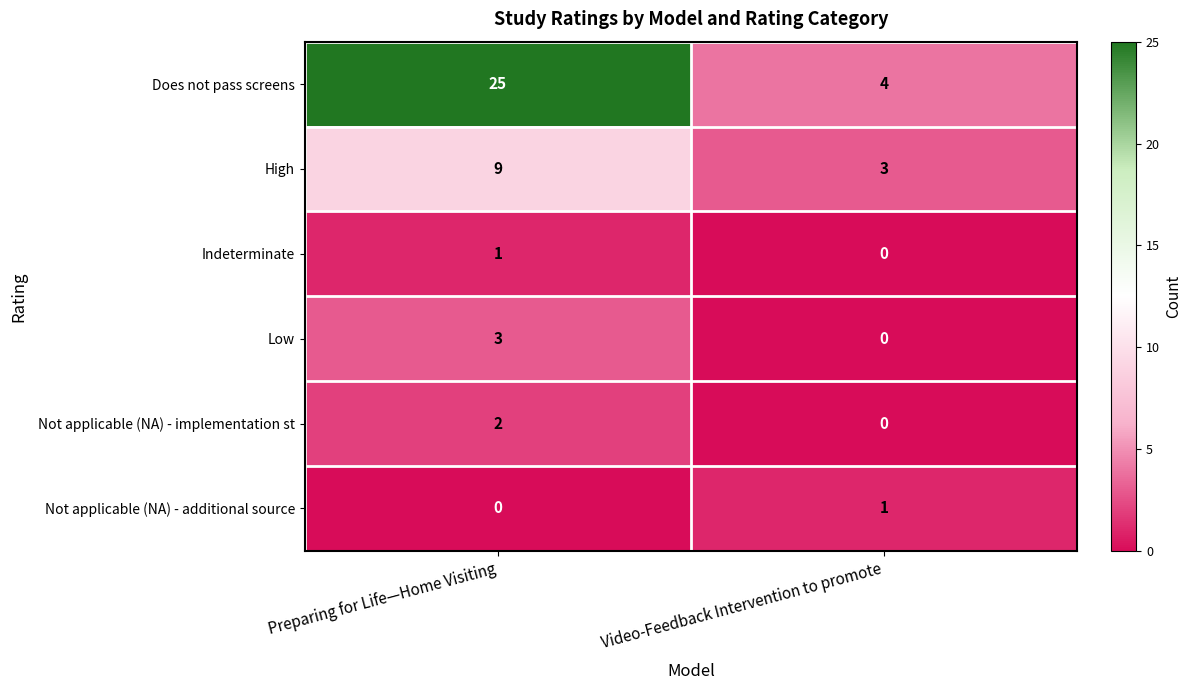

The Low series shows 1 at Preparing for Life—Home Visiting. True or false?

False